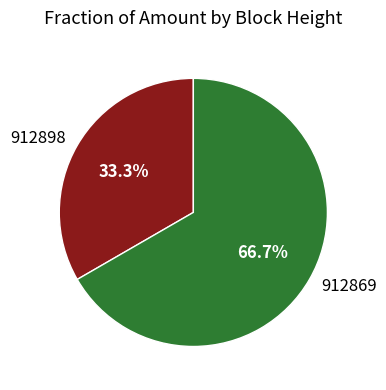

Count the number of slices in the pie.

2